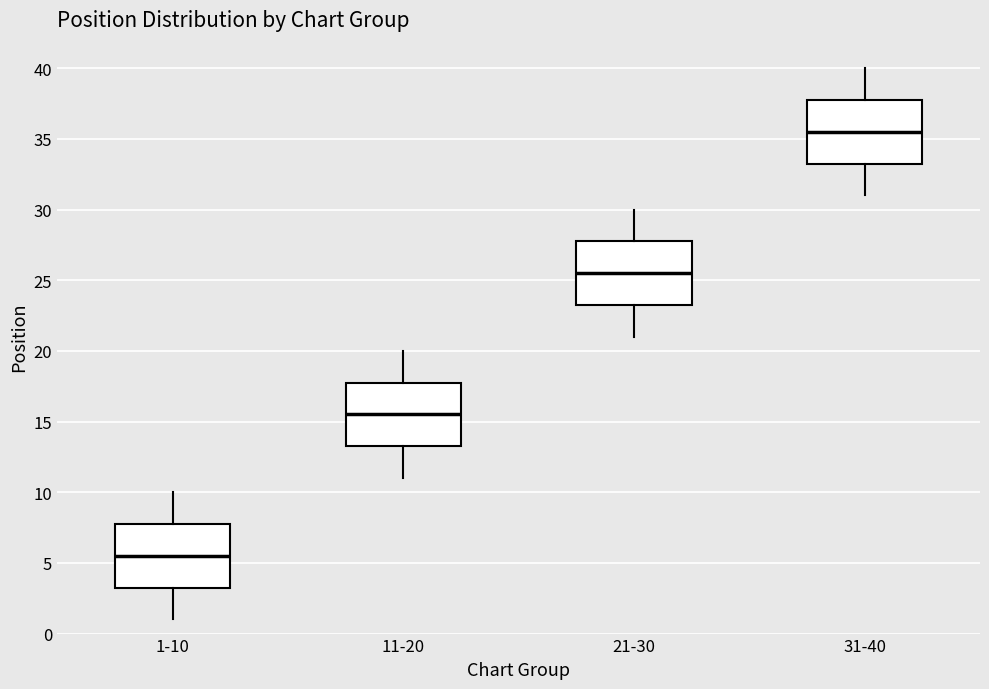

Where does the lower whisker of the box for 31-40 end on the y-axis? The values are not printed on the chart, so give them approximately, as read against the axis.

31.0